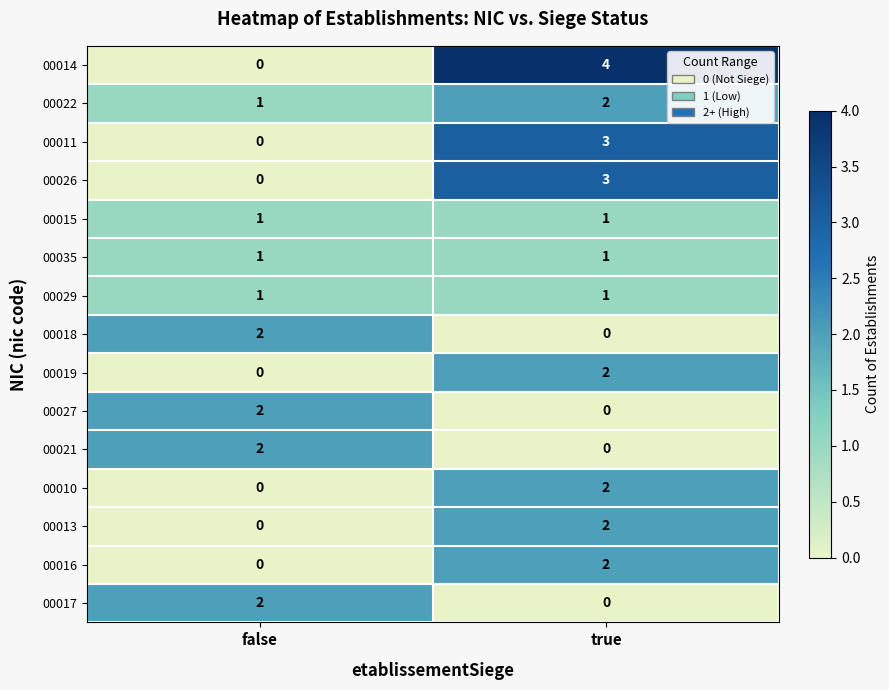

The 00018 series shows 2 at false. True or false?

True